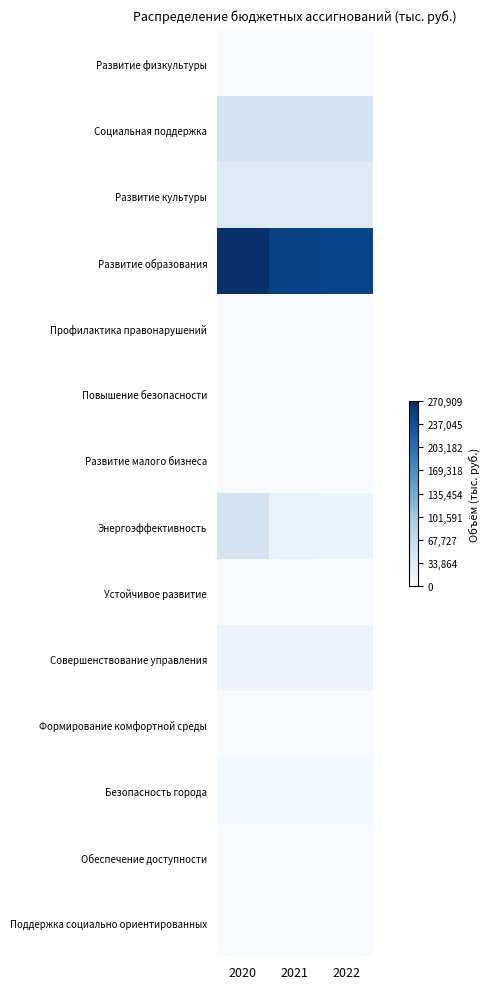

Reading left to right, what are all the values shown in this chart?

Развитие физкультуры: 2020=610.0	2021=610.0	2022=610.0
Социальная поддержка: 2020=52831.7	2021=51713.1	2022=50606.2
Развитие культуры: 2020=33761.0	2021=32994.7	2022=32994.7
Развитие образования: 2020=270908.9	2021=252661.9	2022=248834.6
Профилактика правонарушений: 2020=350.0	2021=150.0	2022=150.0
Повышение безопасности: 2020=210.0	2021=210.0	2022=210.0
Развитие малого бизнеса: 2020=250.8	2021=320.2	2022=319.4
Энергоэффективность: 2020=49099.7	2021=17401.6	2022=16412.7
Устойчивое развитие: 2020=614.2	2021=344.4	2022=114.8
Совершенствование управления: 2020=15805.4	2021=15805.4	2022=15805.4
Формирование комфортной среды: 2020=631.4	2021=407.8	2022=345.4
Безопасность города: 2020=4857.9	2021=4857.9	2022=4857.9
Обеспечение доступности: 2020=226.8	2021=0.0	2022=505.1
Поддержка социально ориентированных: 2020=646.4	2021=646.4	2022=569.1